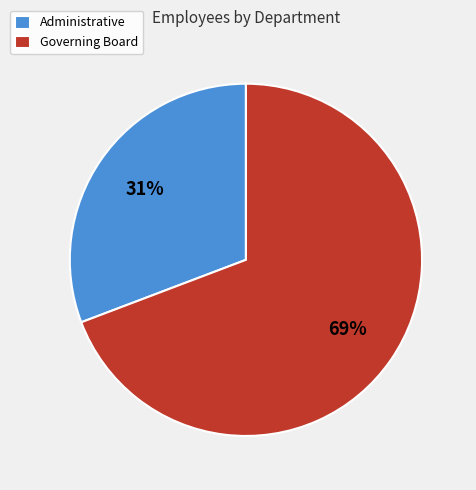

To the nearest percent, what is the average slice percentage?

50%